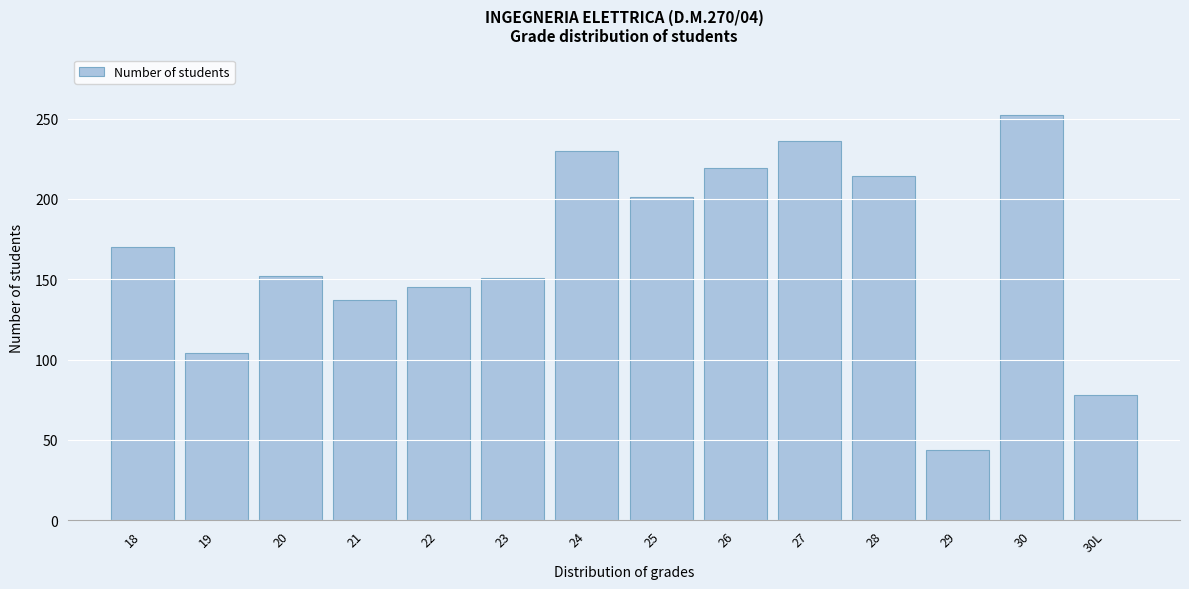

What is the sum of the values at 27 and 29?

280